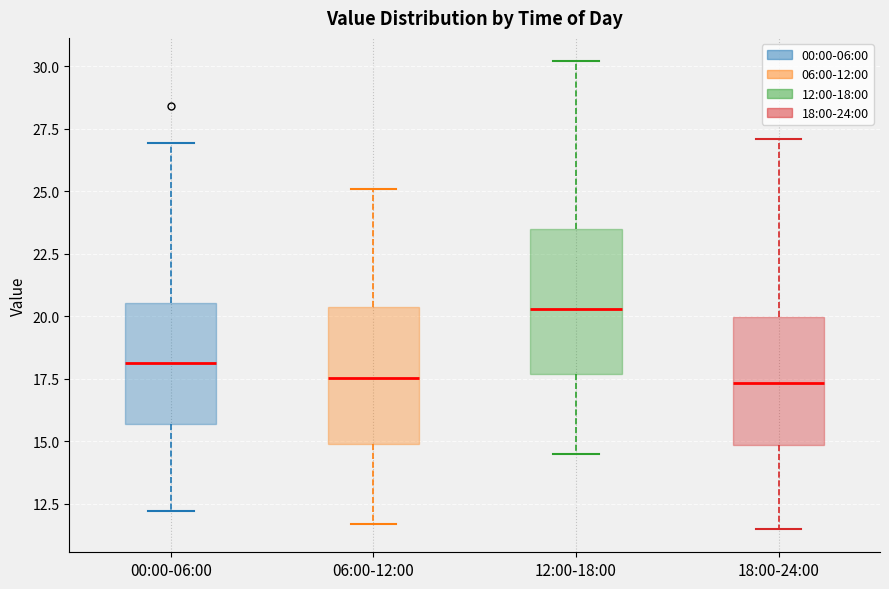

Reading left to right, read every box against the y-axis: the position of its median line, the range the box covers, and the ends of its whiskers. The values are not printed on the chart, so give them approximately, as read against the axis.

00:00-06:00: median 18.0, box 15.5 to 20.5, whiskers 12.0 to 27.0
06:00-12:00: median 17.5, box 15.0 to 20.5, whiskers 11.5 to 25.0
12:00-18:00: median 20.5, box 17.5 to 23.5, whiskers 14.5 to 30.0
18:00-24:00: median 17.5, box 15.0 to 20.0, whiskers 11.5 to 27.0